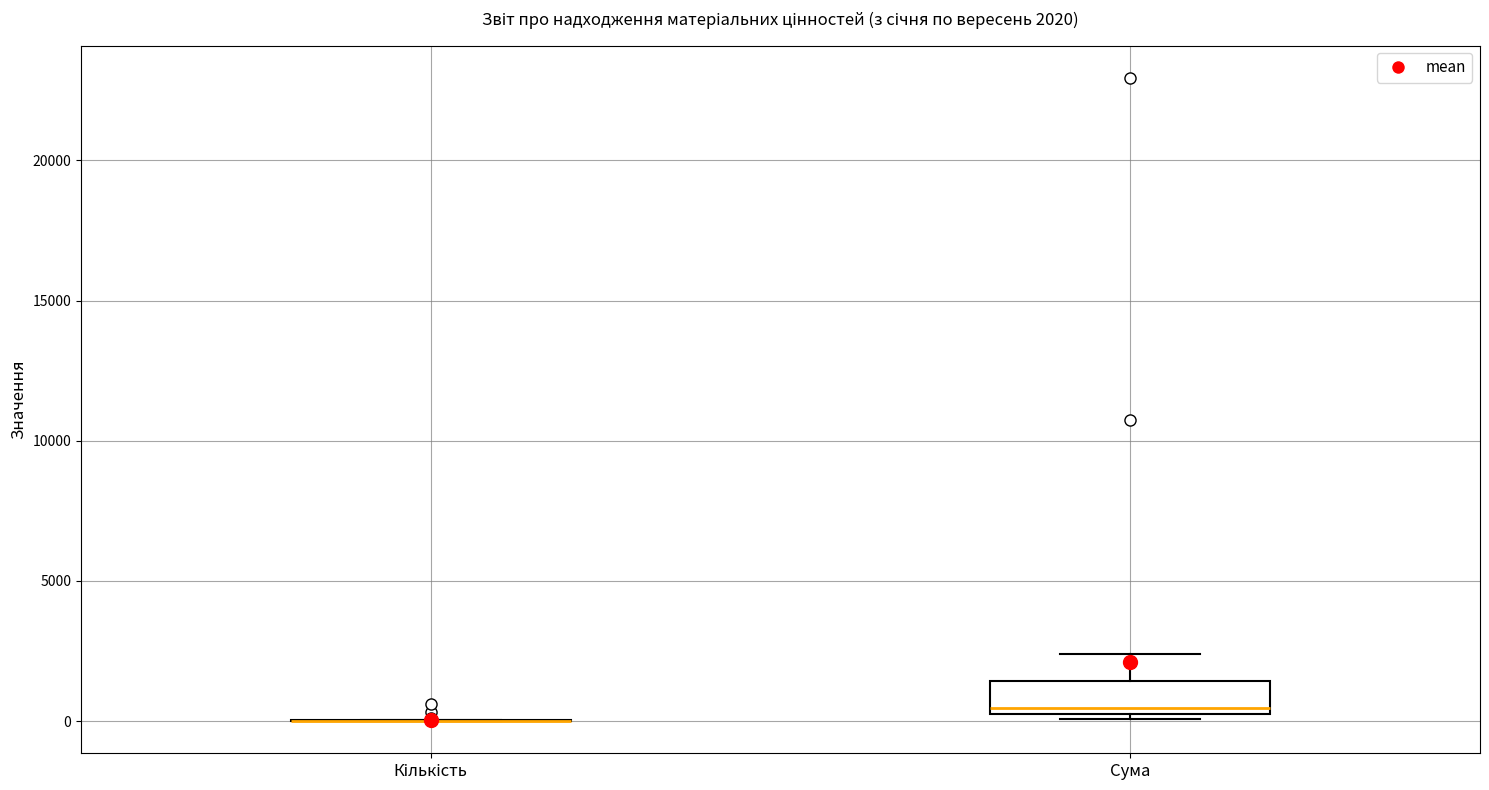

Which box is the tallest, from its lower edge to its upper edge?

Сума